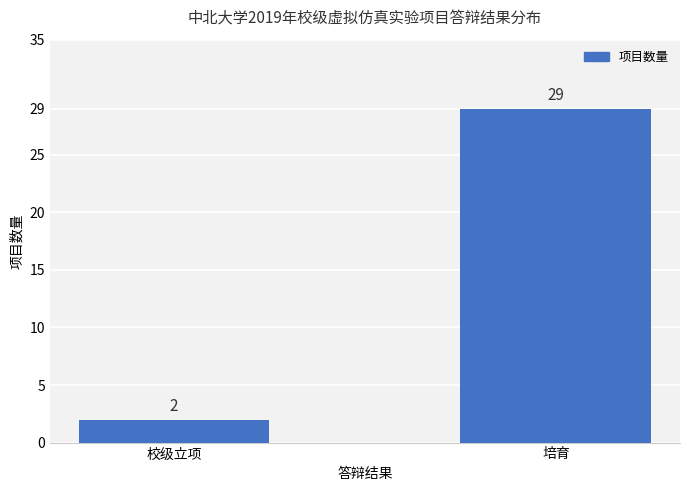

True or false: the data shows 2 at 校级立项.

True